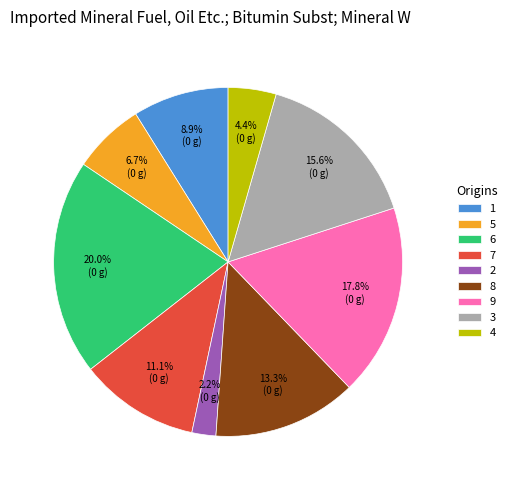

The 6 slice represents 13% of the pie. True or false?

False